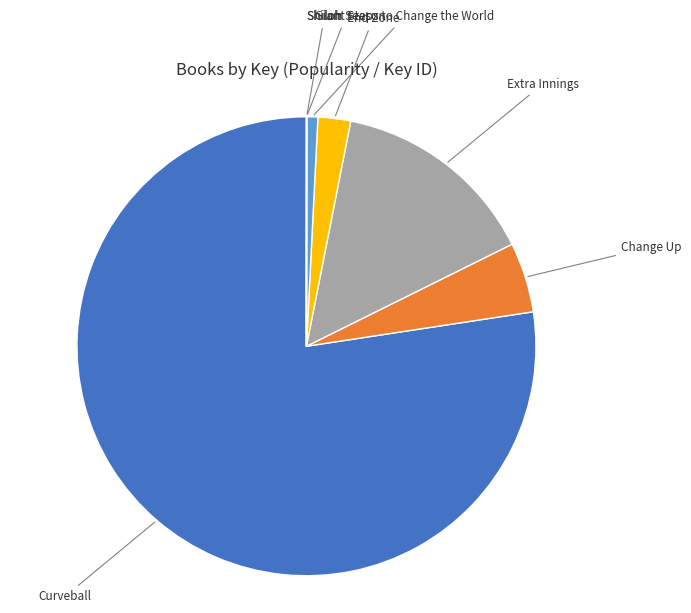

True or false: Curveball accounts for 87% of the total.

False